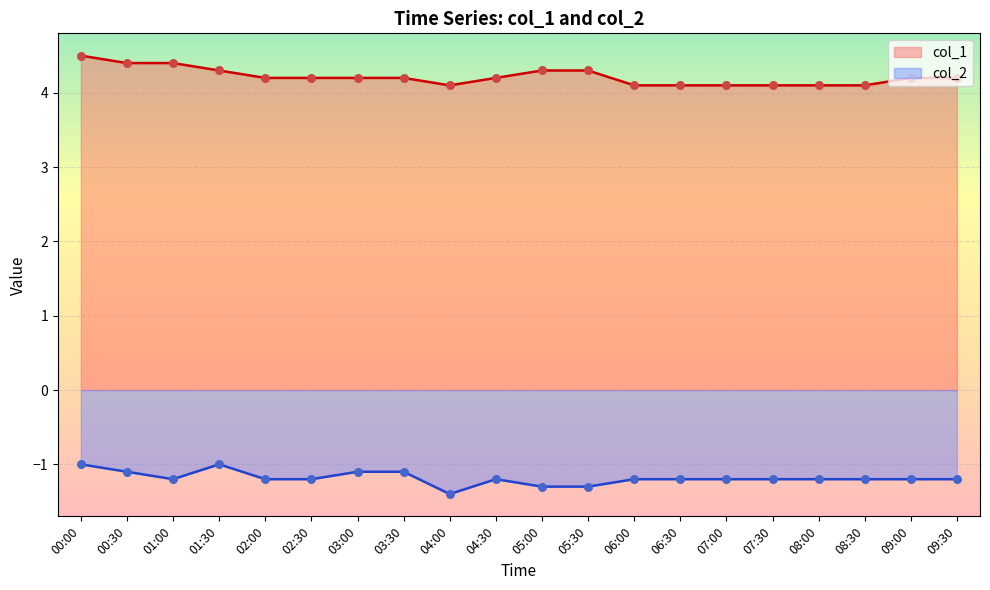

Which series contains the lowest Y value?

col_2